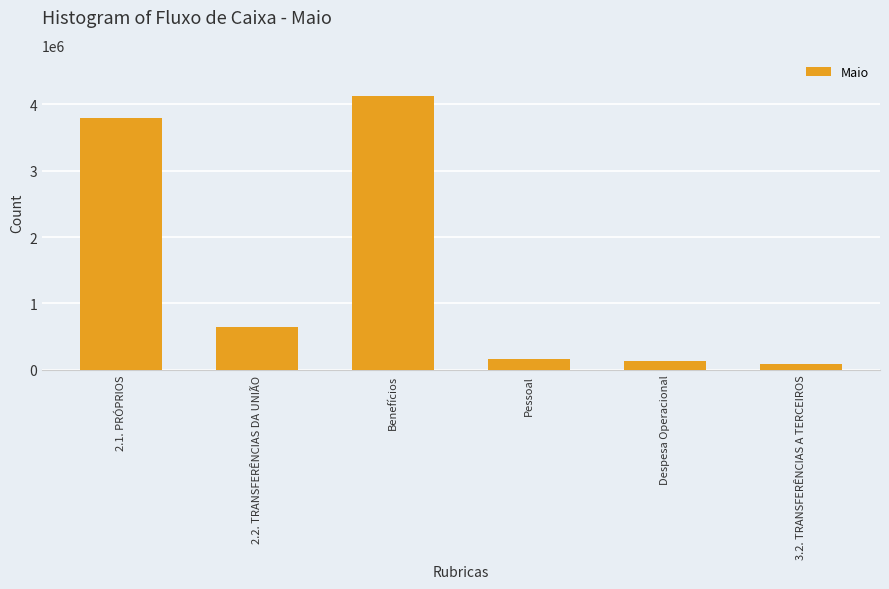

Reading left to right, transcribe all the data shown in this chart.

3794158	647499	4128479	157070	128036	93801